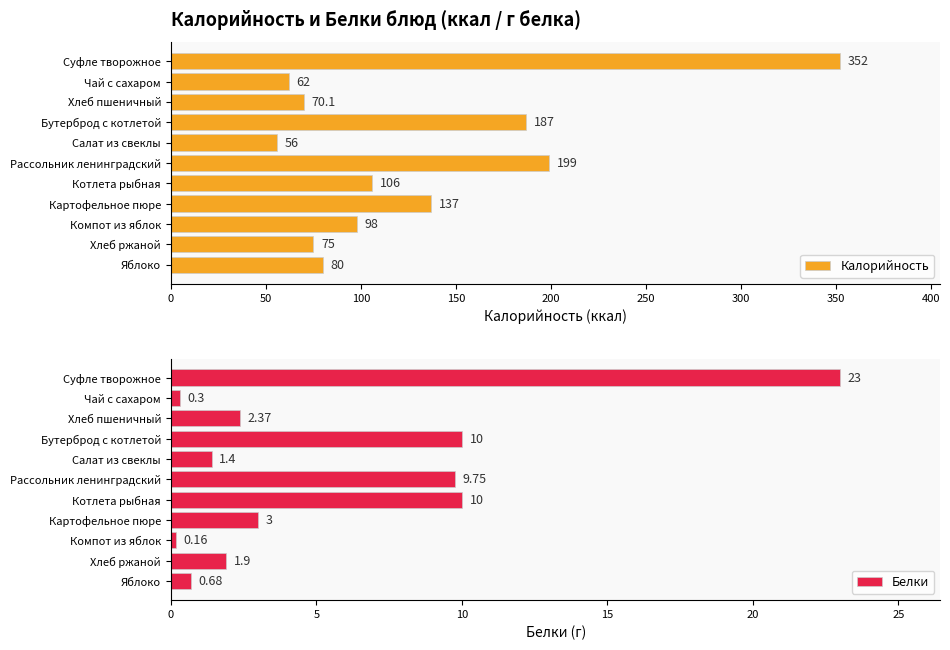

List the labels in order of Калорийность value, smallest first.

Салат из свеклы, Чай с сахаром, Хлеб пшеничный, Хлеб ржаной, Яблоко, Компот из яблок, Котлета рыбная, Картофельное пюре, Бутерброд с котлетой, Рассольник ленинградский, Суфле творожное